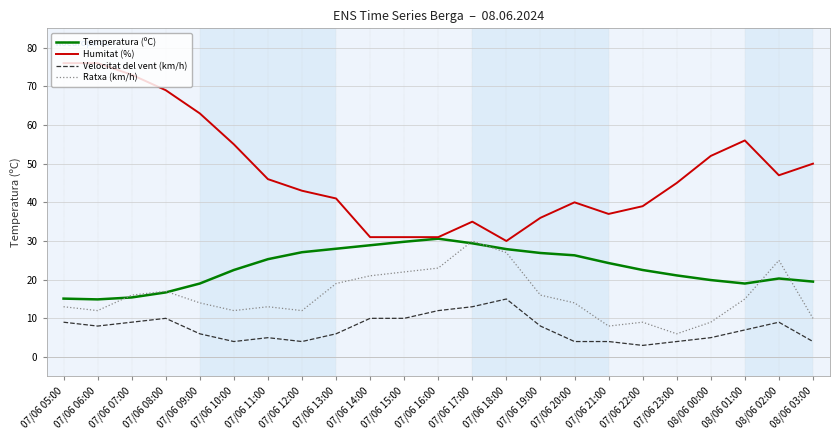

What is the greatest value displayed?

76.0